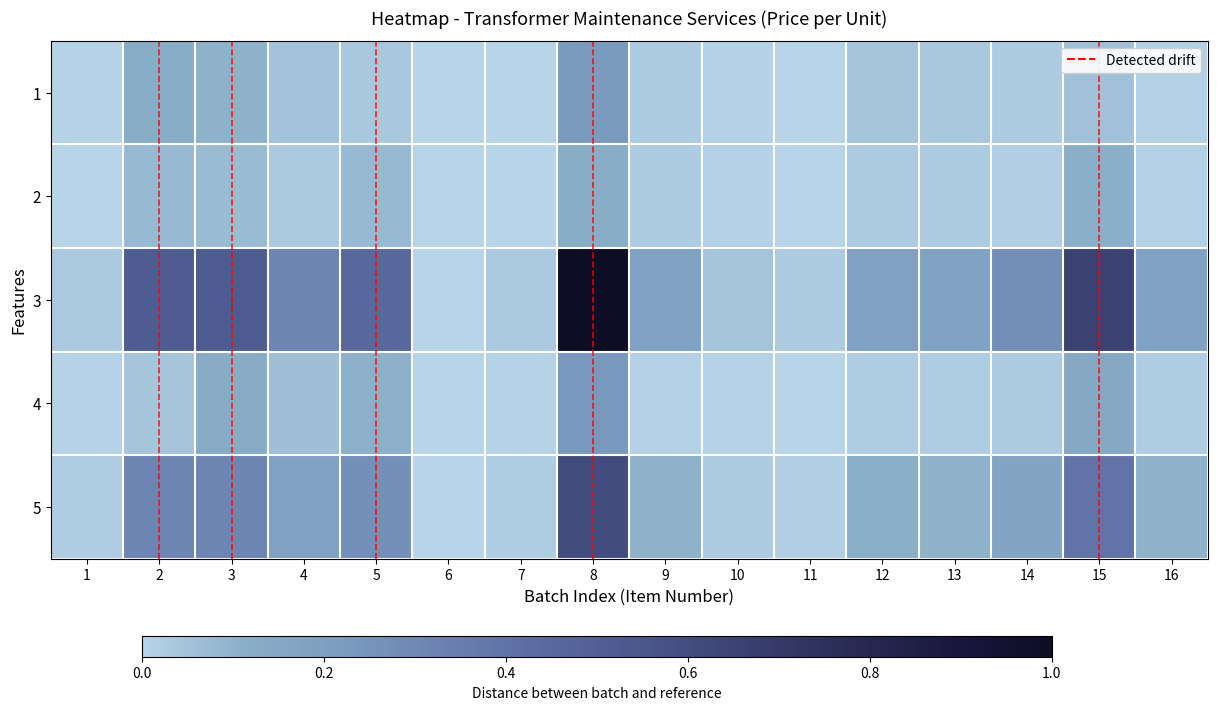

Which series has the largest range (max minus min)?

3